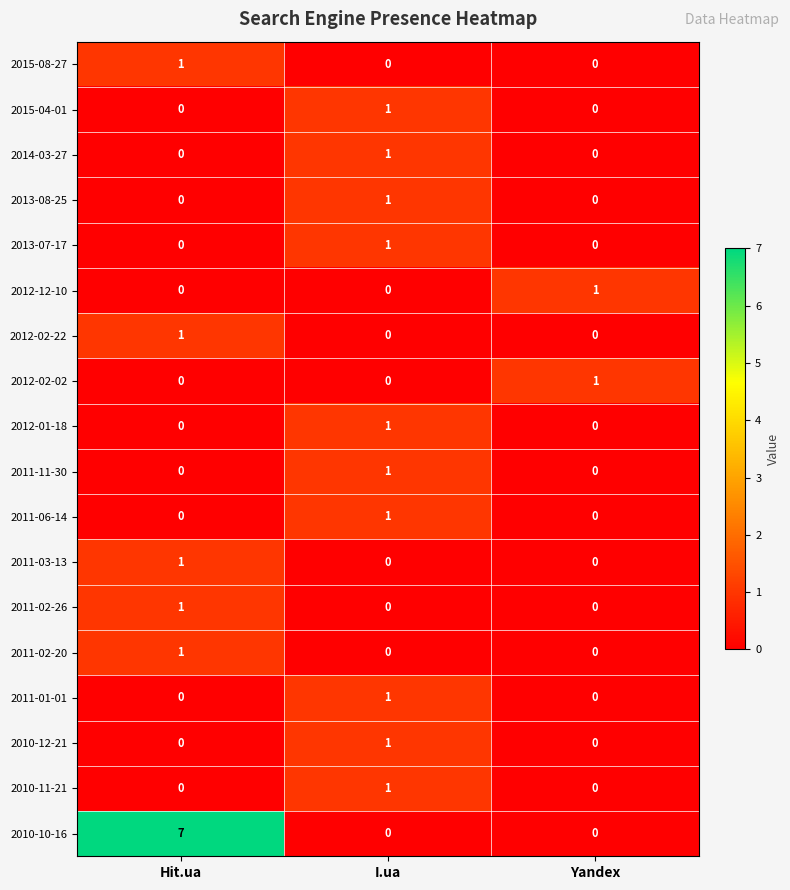

Count the 2010-11-21 values in the range 0 to 1.

3